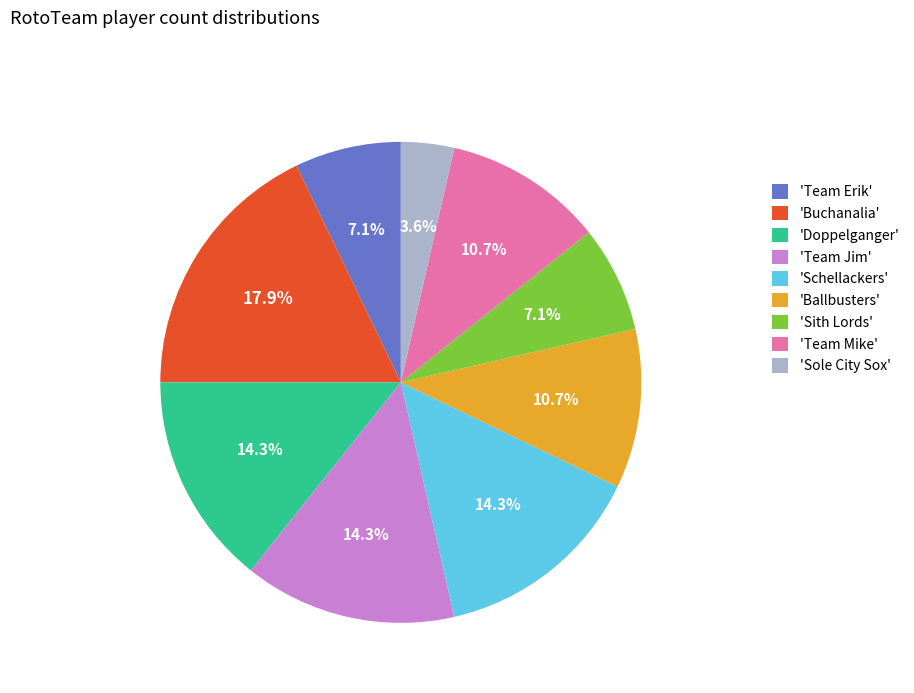

To the nearest percent, what is the average slice percentage?

11%